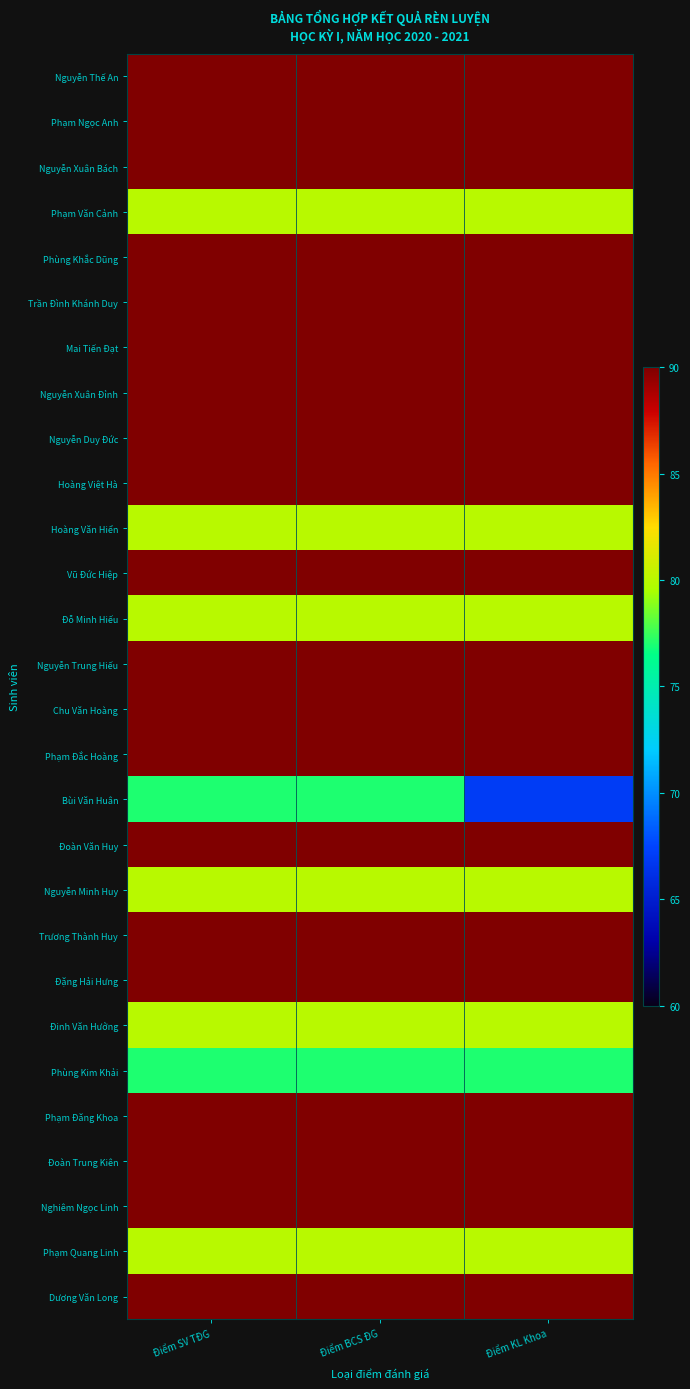

Which series has the largest total across all categories?

Nguyễn Thế An